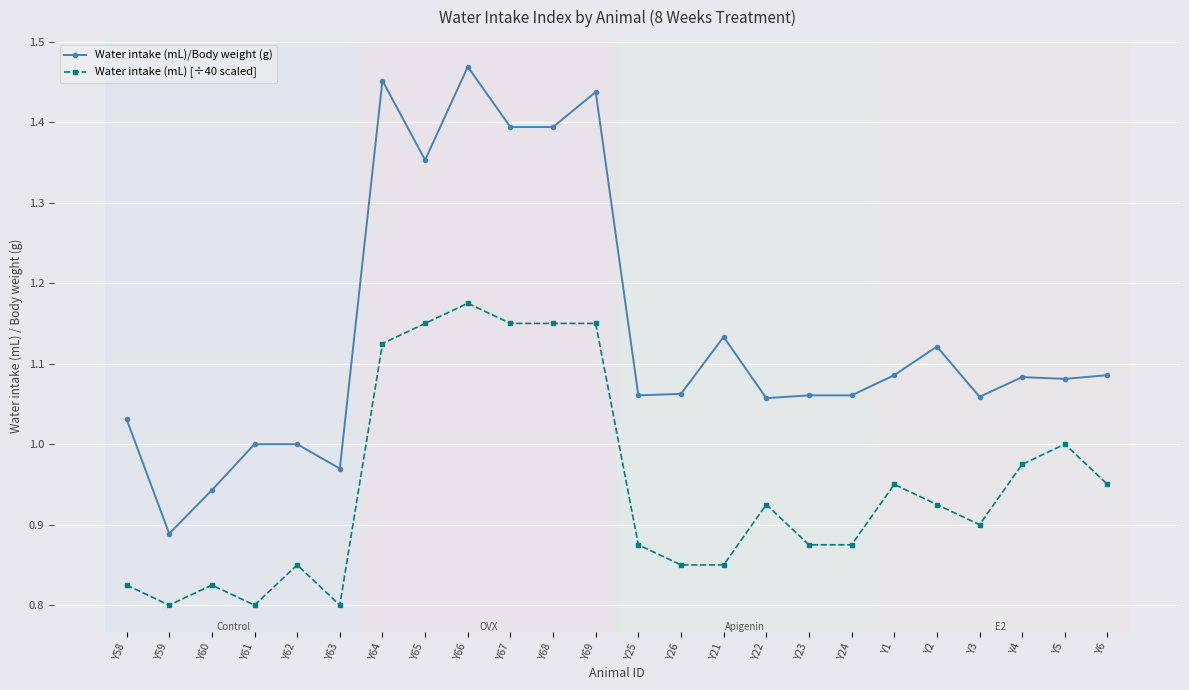

What is the difference between the second highest and second lowest values in the Water intake (mL)/Body weight (g) series?

0.5